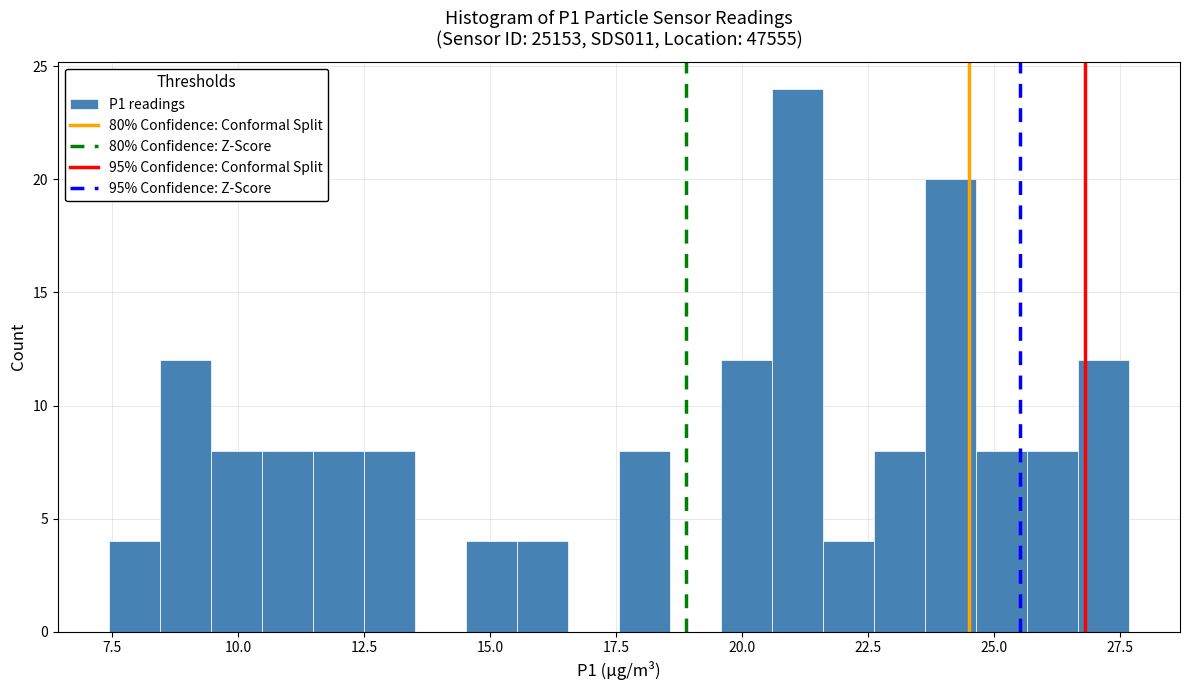

Read against the x-axis, roughly where is the centre of the tallest bar?

21.0